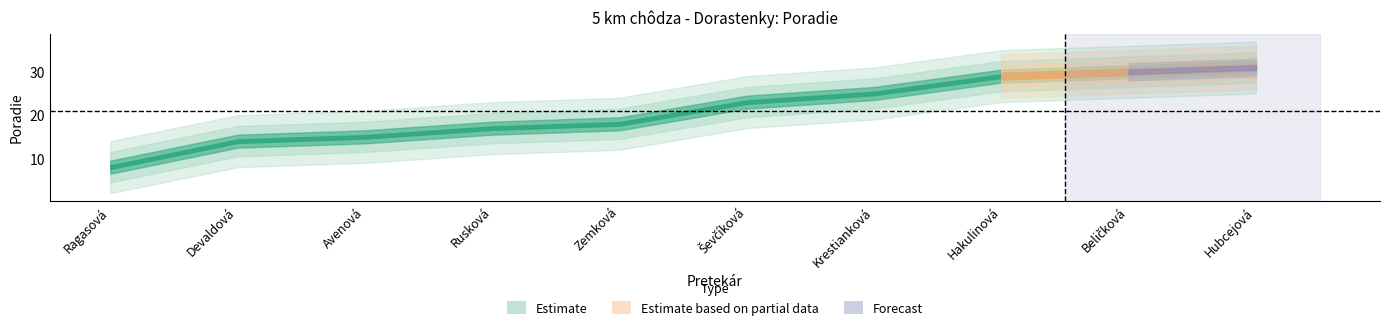

Reading left to right, extract all data points from this chart.

Ragasová=8	Devaldová=14	Avenová=15	Rusková=17	Zemková=18	Ševčíková=23	Krestianková=25	Hakulinová=29	Beličková=30	Hubcejová=31